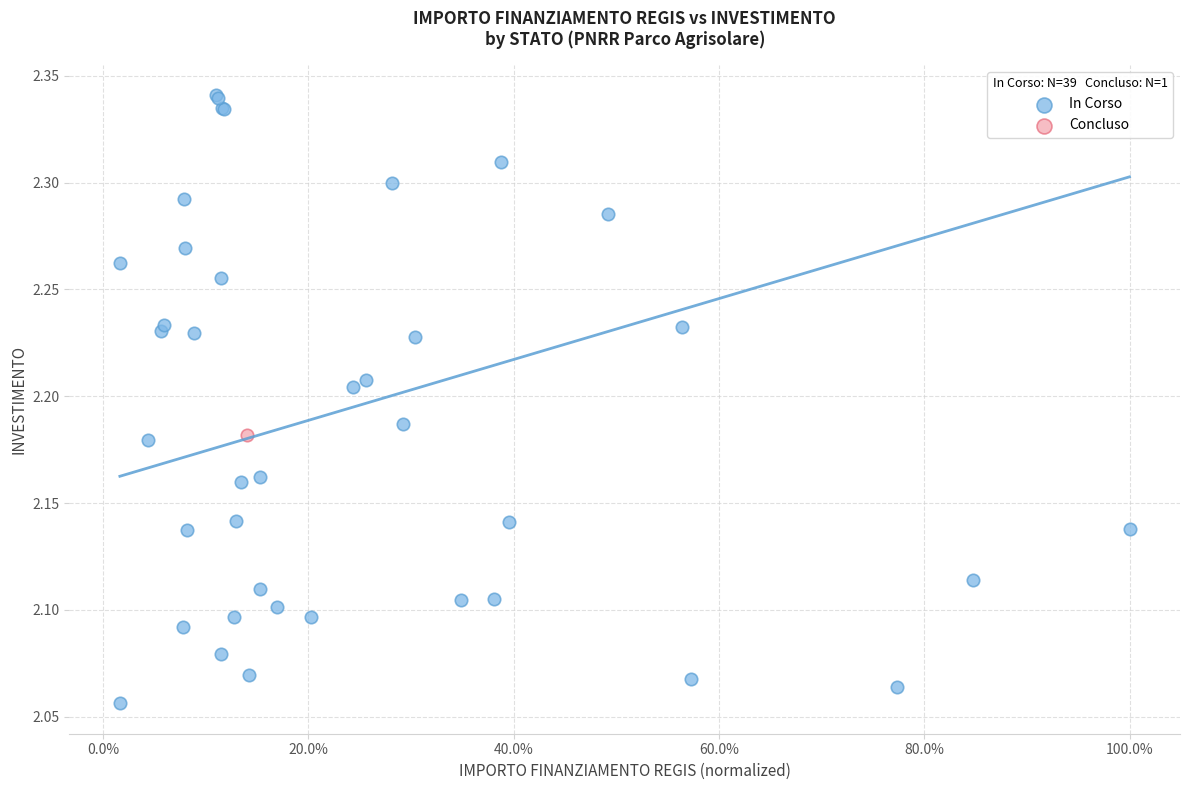

What are all the series names shown in the legend?

In Corso, Concluso